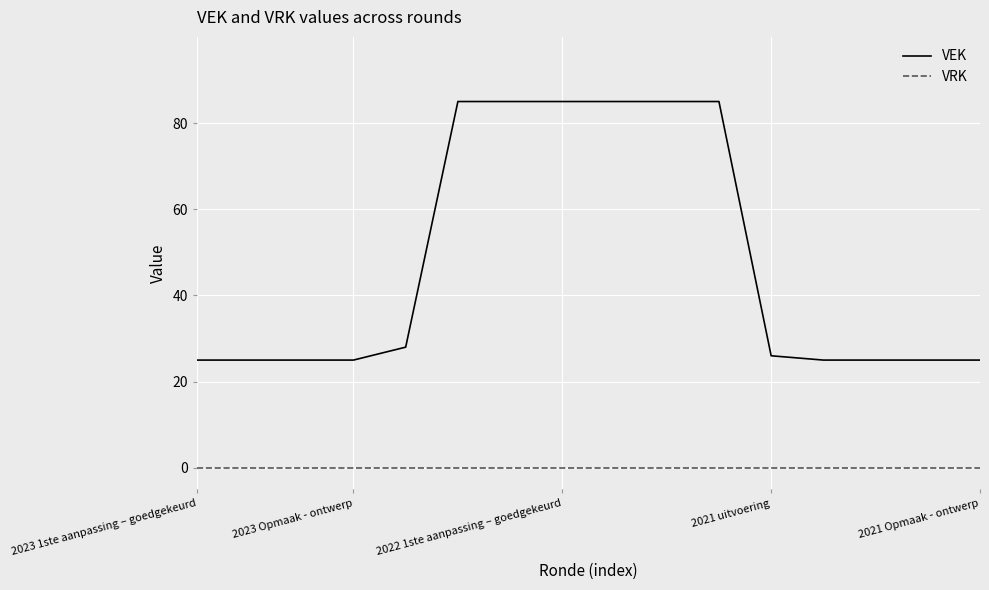

Does the chart display data point markers on the line(s)?

No